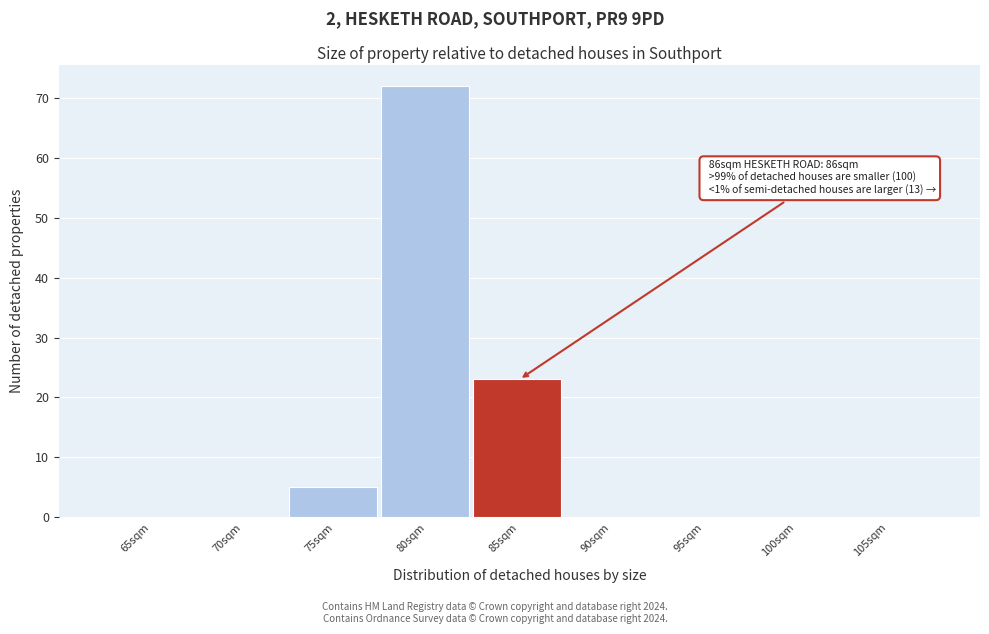

Reading right to left, list all the values displayed in this chart.

105sqm=0	100sqm=0	95sqm=0	90sqm=0	85sqm=23	80sqm=72	75sqm=5	70sqm=0	65sqm=0